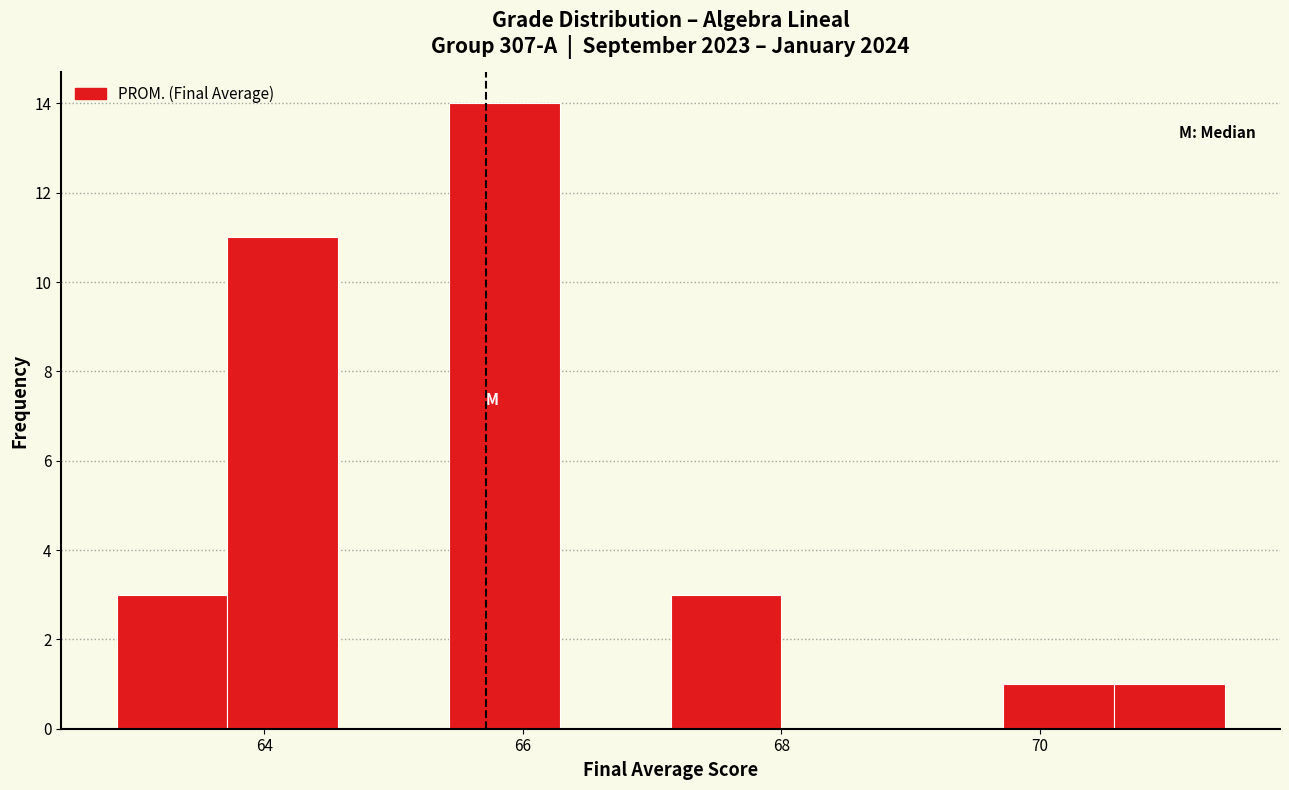

Reading left to right, transcribe this chart: for each bar, give the range it covers on the x-axis and its height. Neither the bar edges nor the heights are printed on the chart, so give them approximately, as read against the axes.

62.8 to 63.8: 3
63.8 to 64.6: 11
64.6 to 65.4: 0
65.4 to 66.2: 14
66.2 to 67.2: 0
67.2 to 68.0: 3
68.0 to 68.8: 0
68.8 to 69.8: 0
69.8 to 70.6: 1
70.6 to 71.4: 1